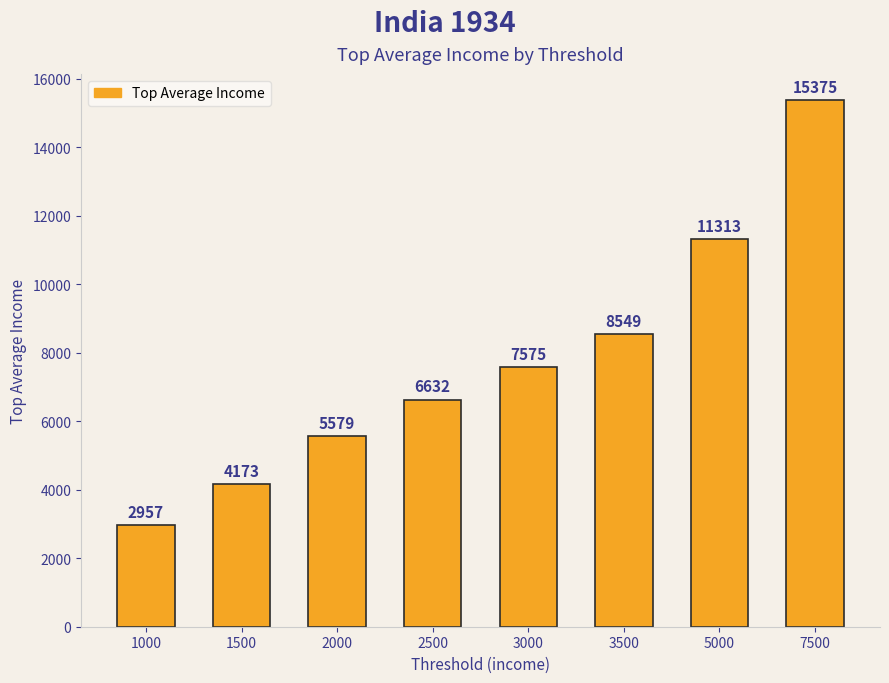

What is the difference between the maximum and minimum values?

12417.9